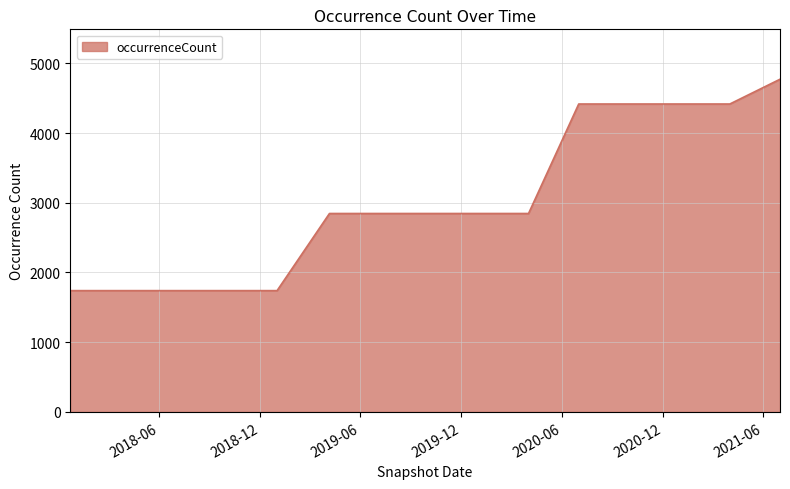

What is the greatest value displayed?

4771